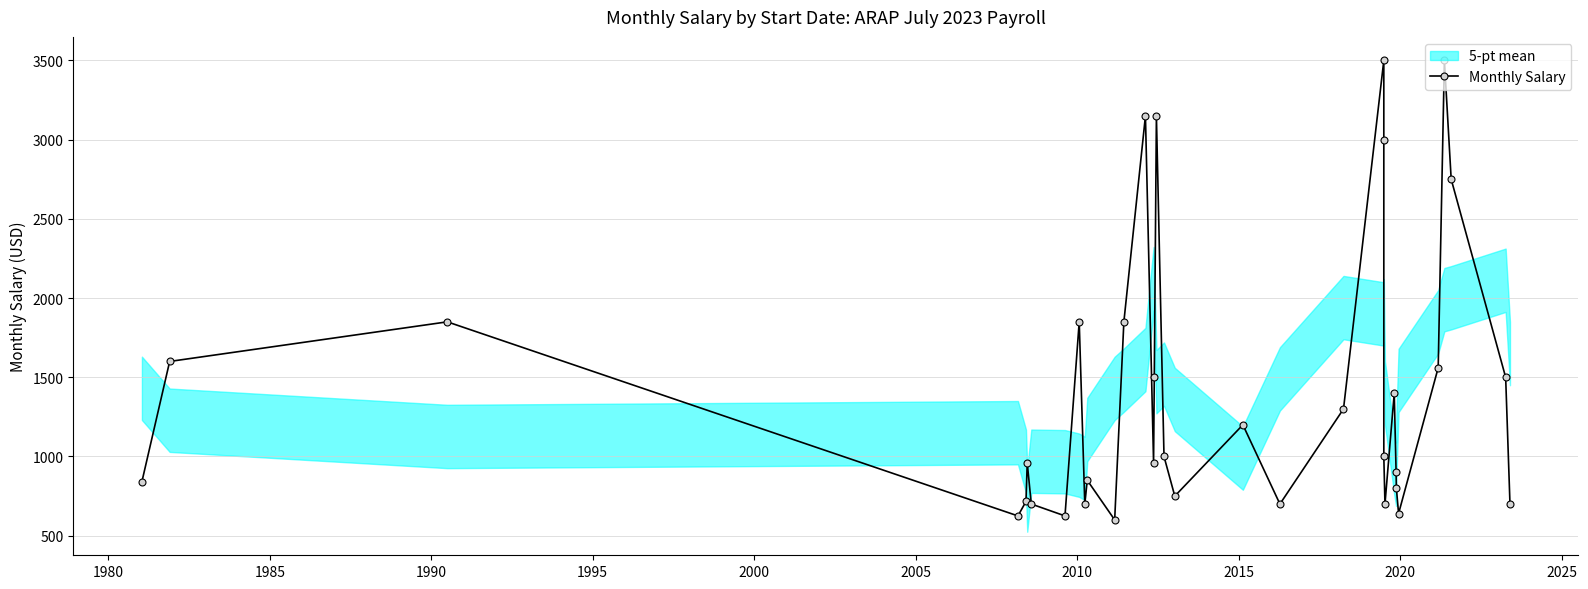

What is the sum of all values?

49427